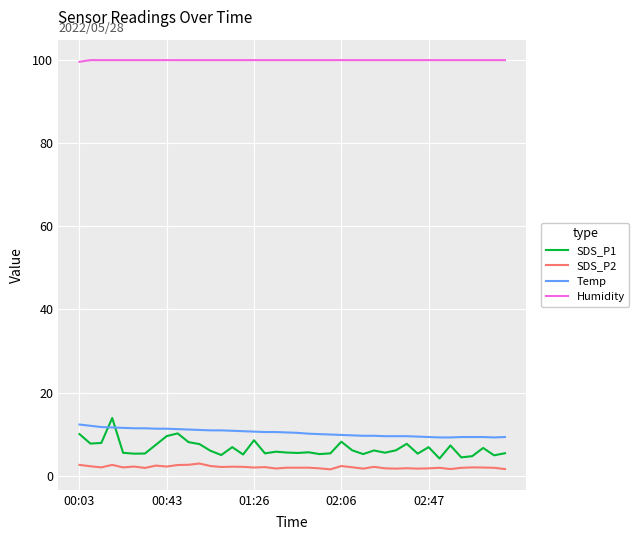

True or false: SDS_P1 and SDS_P2 intersect in this chart.

False